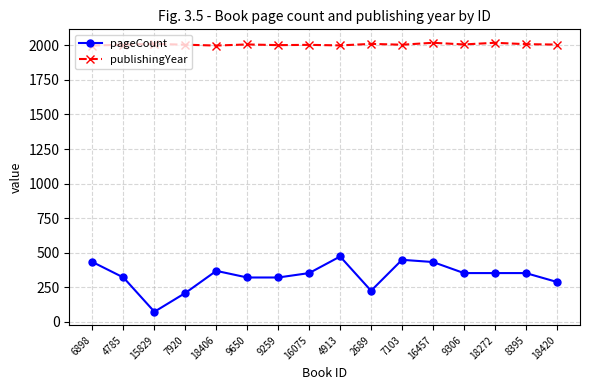

The pageCount series shows 288 at 18420. True or false?

True